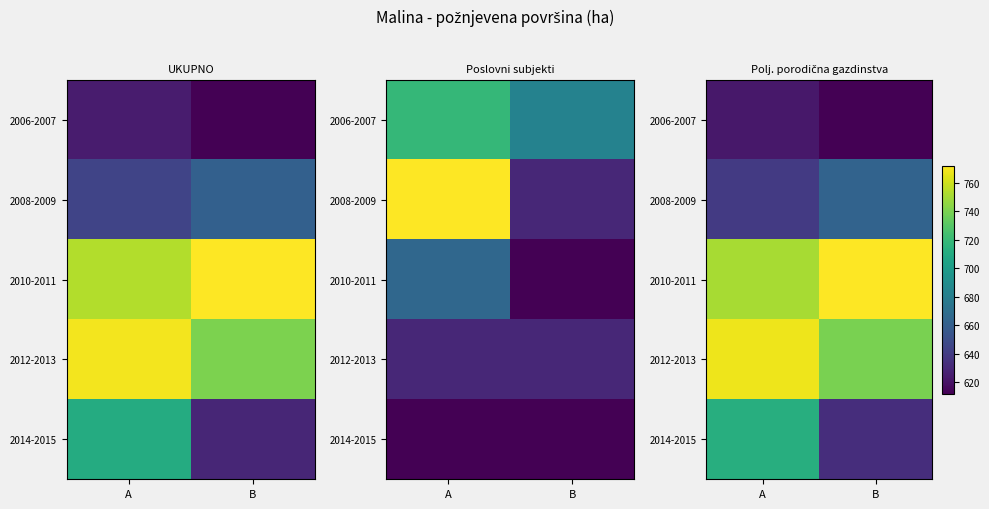

What is the sum of all 2006-2007 values?

1234